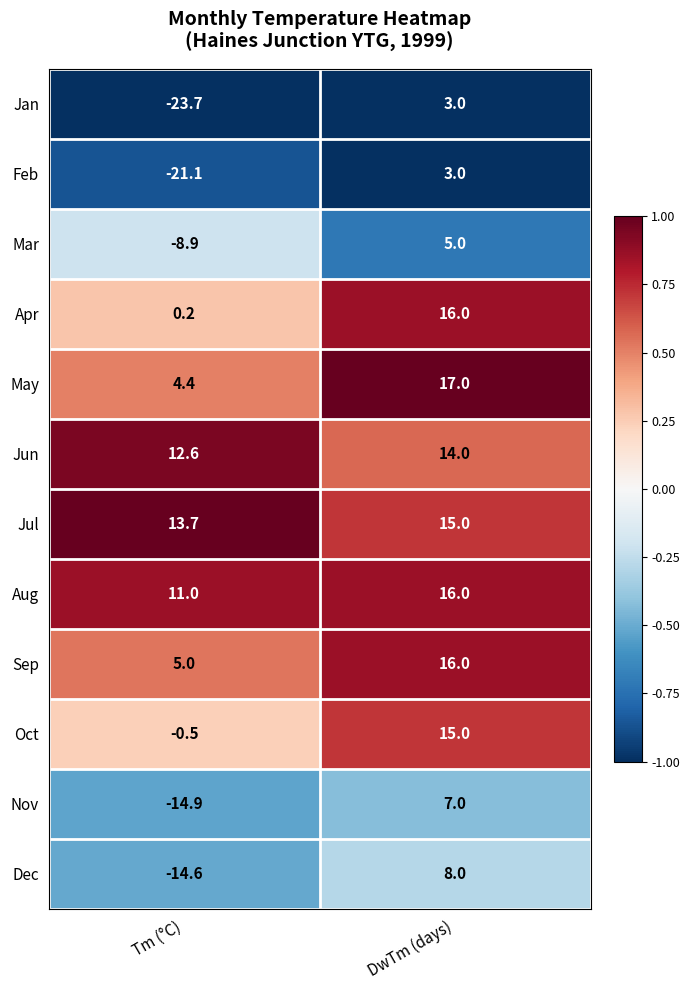

Rank the categories by Feb value from lowest to highest.

Tm (°C), DwTm (days)